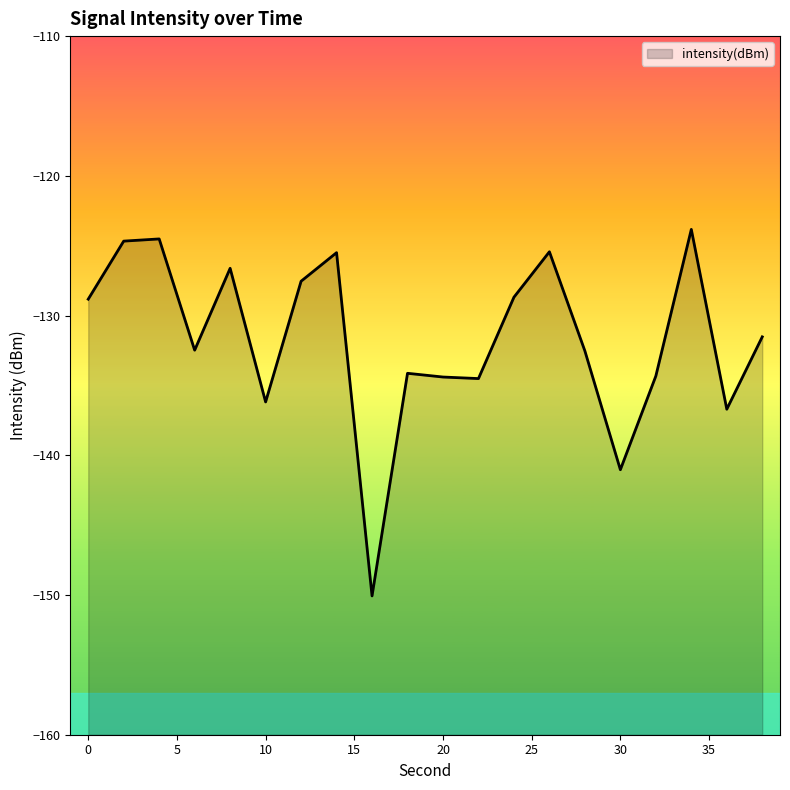

What value does the data have at 20?

-134.4